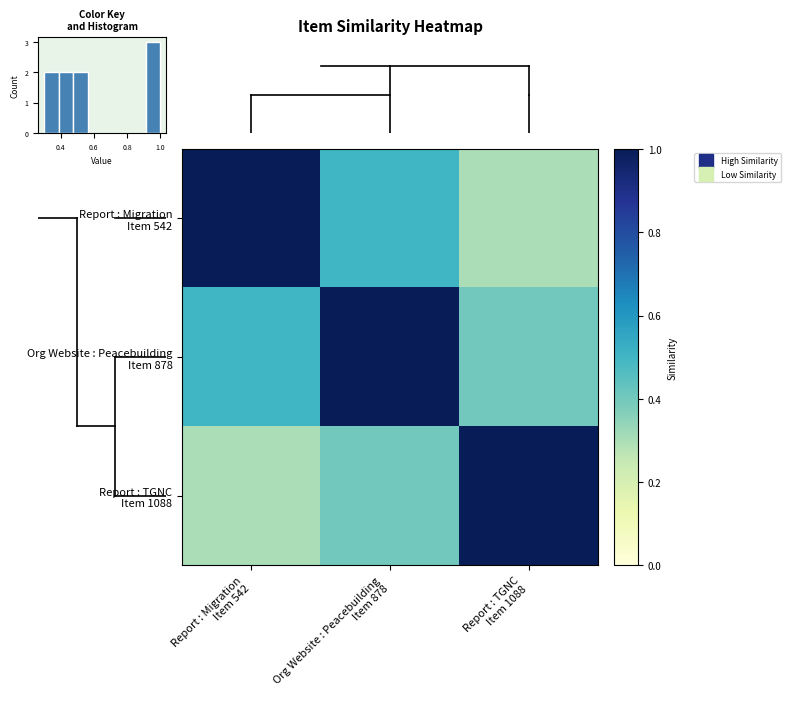

At which category is the sum across all series the highest?

Org Website : Peacebuilding
Item 878